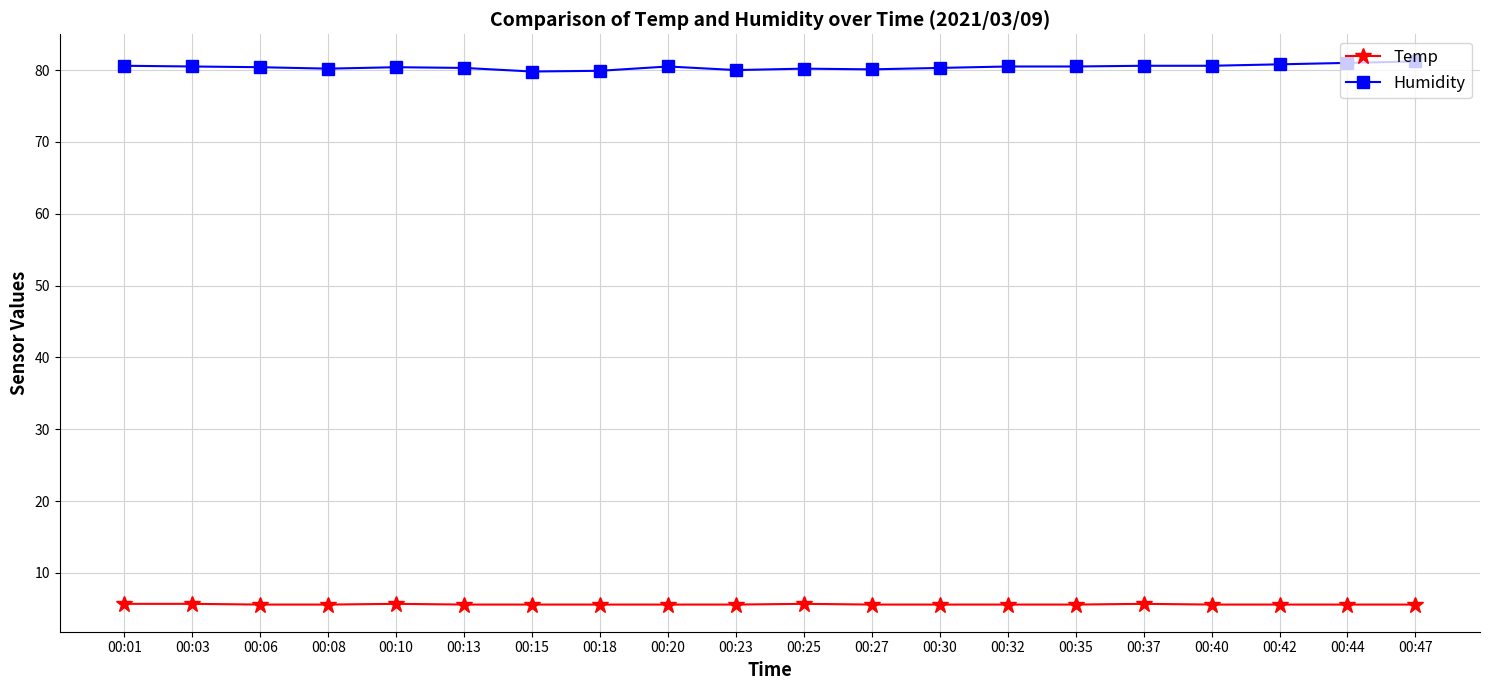

What is the spread (max minus min) of values at 00:15?

74.2